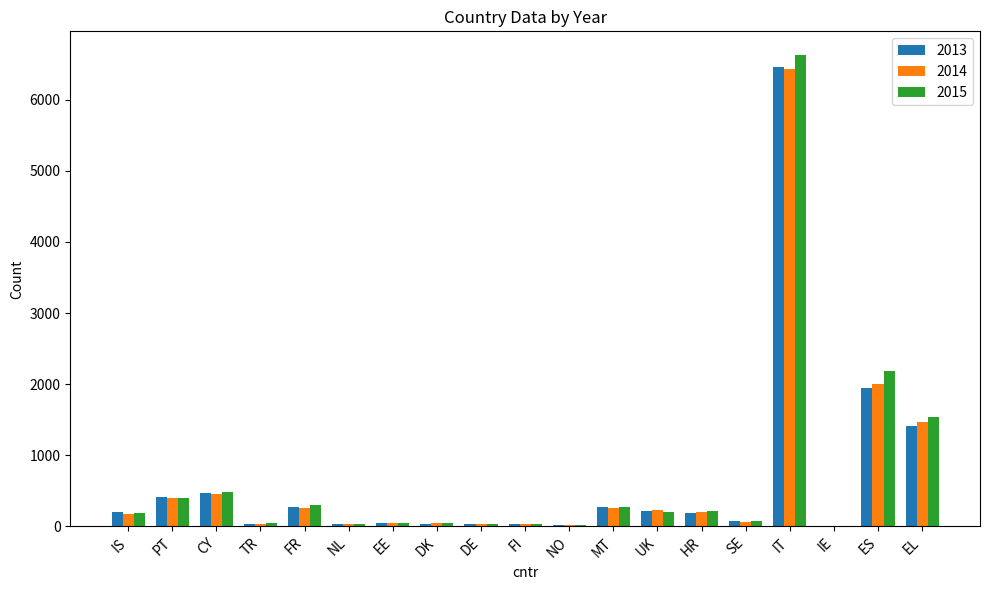

What is the total value across all series at CY?

1410